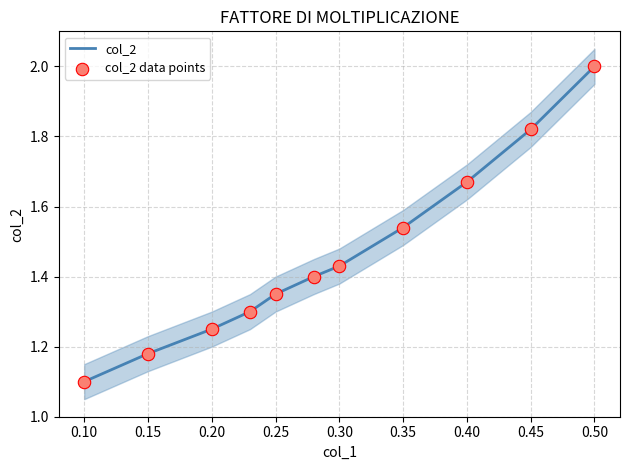

Which series has the largest Y range (max minus min)?

col_2